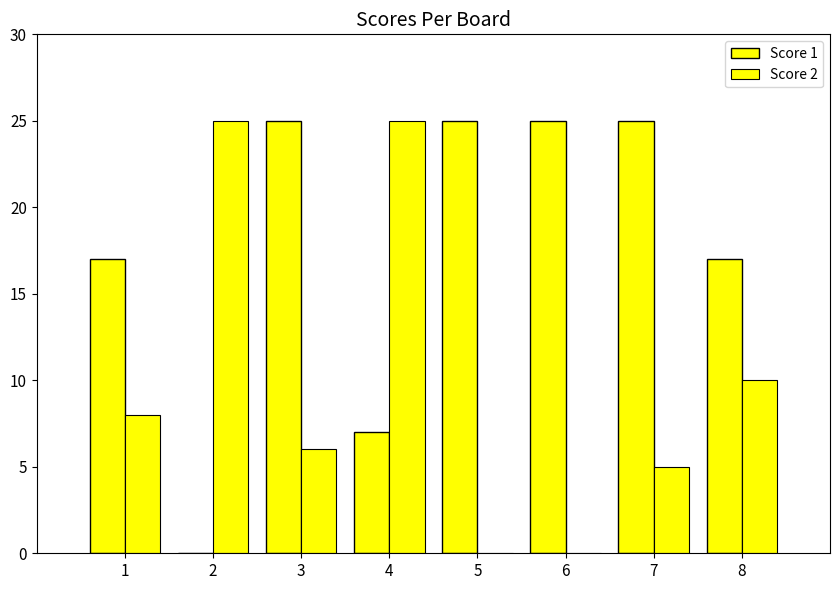

How many series are shown in this chart?

2